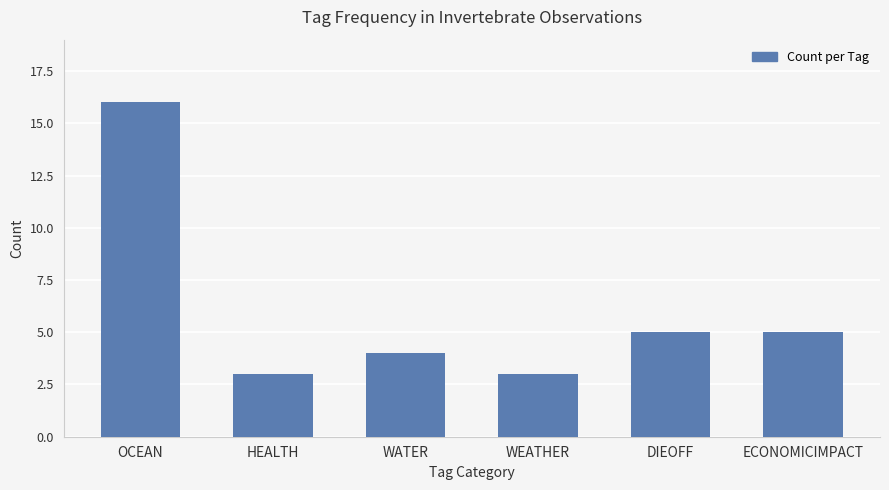

Reading left to right, transcribe all the data shown in this chart.

OCEAN=16	HEALTH=3	WATER=4	WEATHER=3	DIEOFF=5	ECONOMICIMPACT=5